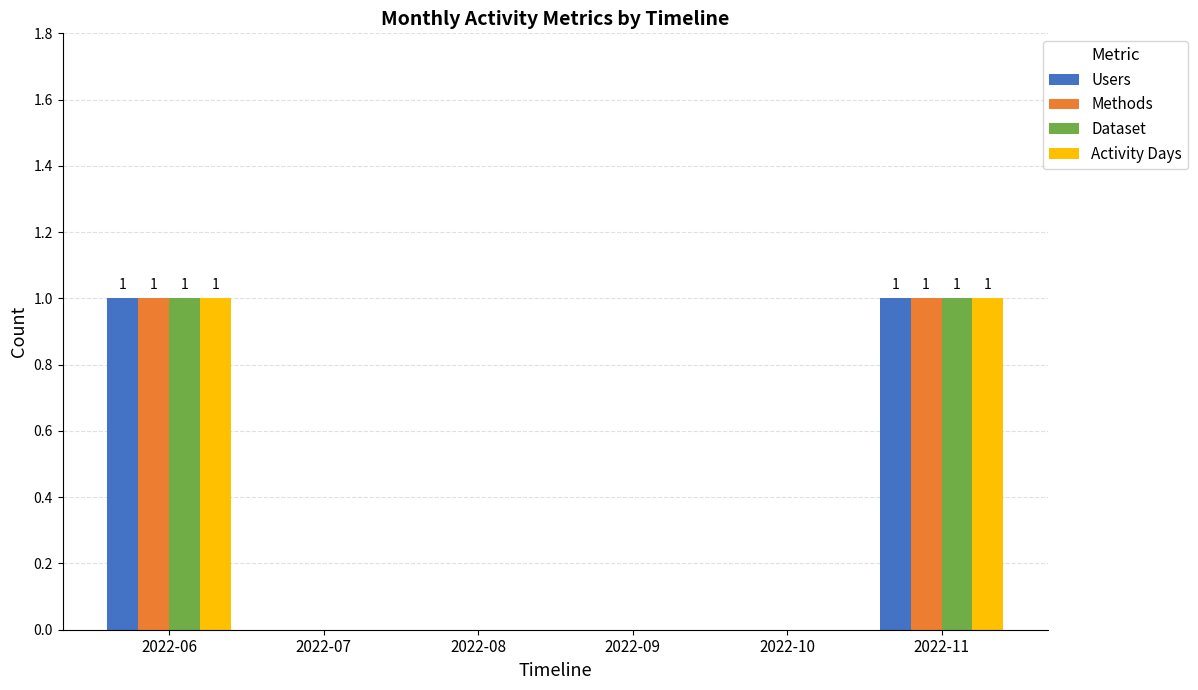

True or false: Dataset has a value of 0 at 2022-09.

True